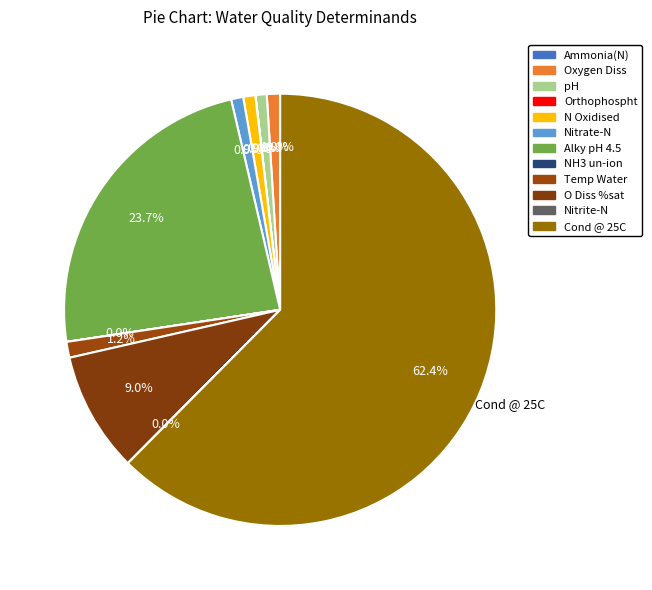

To the nearest percent, what is the difference between the largest and smallest slice percentages?

62%